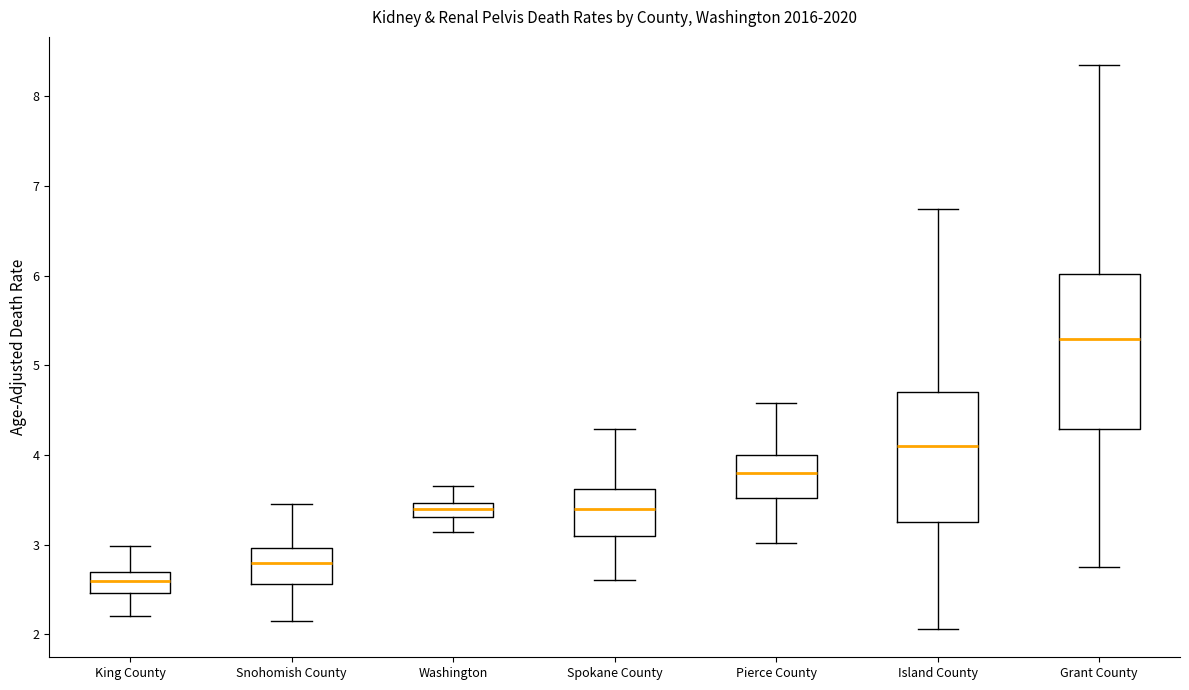

Reading left to right, read every box against the y-axis: the position of its median line, the range the box covers, and the ends of its whiskers. The values are not printed on the chart, so give them approximately, as read against the axis.

King County: median 2.6, box 2.5 to 2.7, whiskers 2.2 to 3.0
Snohomish County: median 2.8, box 2.6 to 3.0, whiskers 2.2 to 3.5
Washington: median 3.4, box 3.3 to 3.5, whiskers 3.1 to 3.7
Spokane County: median 3.4, box 3.1 to 3.6, whiskers 2.6 to 4.3
Pierce County: median 3.8, box 3.5 to 4.0, whiskers 3.0 to 4.6
Island County: median 4.1, box 3.3 to 4.7, whiskers 2.1 to 6.7
Grant County: median 5.3, box 4.3 to 6.0, whiskers 2.8 to 8.3